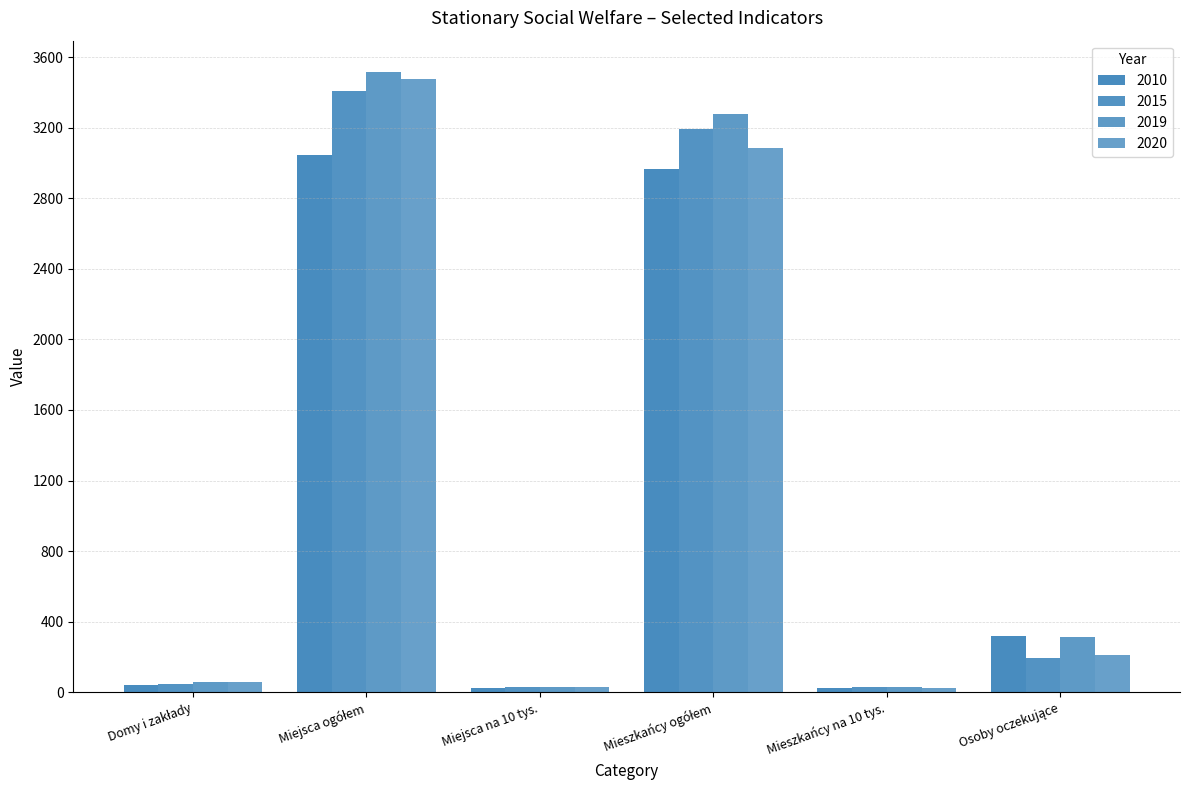

Are the bars horizontal?

No